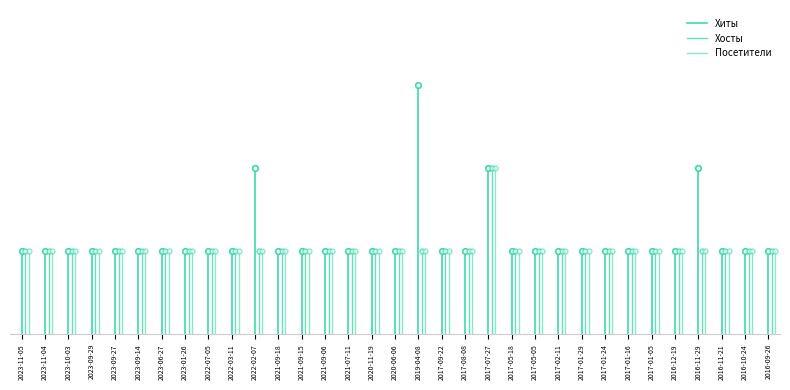

Which has a higher value, 2023-11-05 or 2023-11-05?

2023-11-05